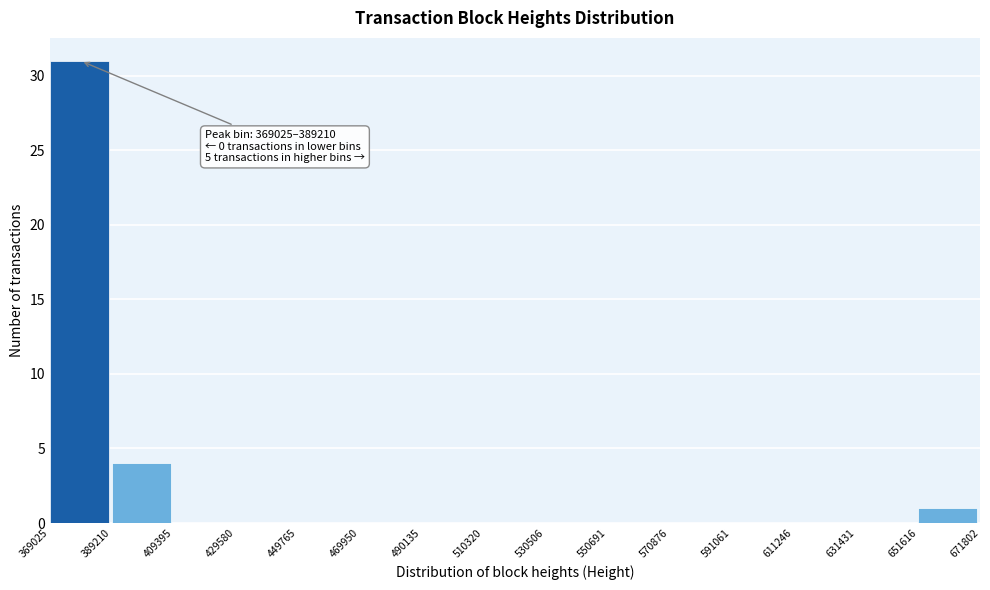

Which range on the x-axis has the tallest bar?

369025 to 389210